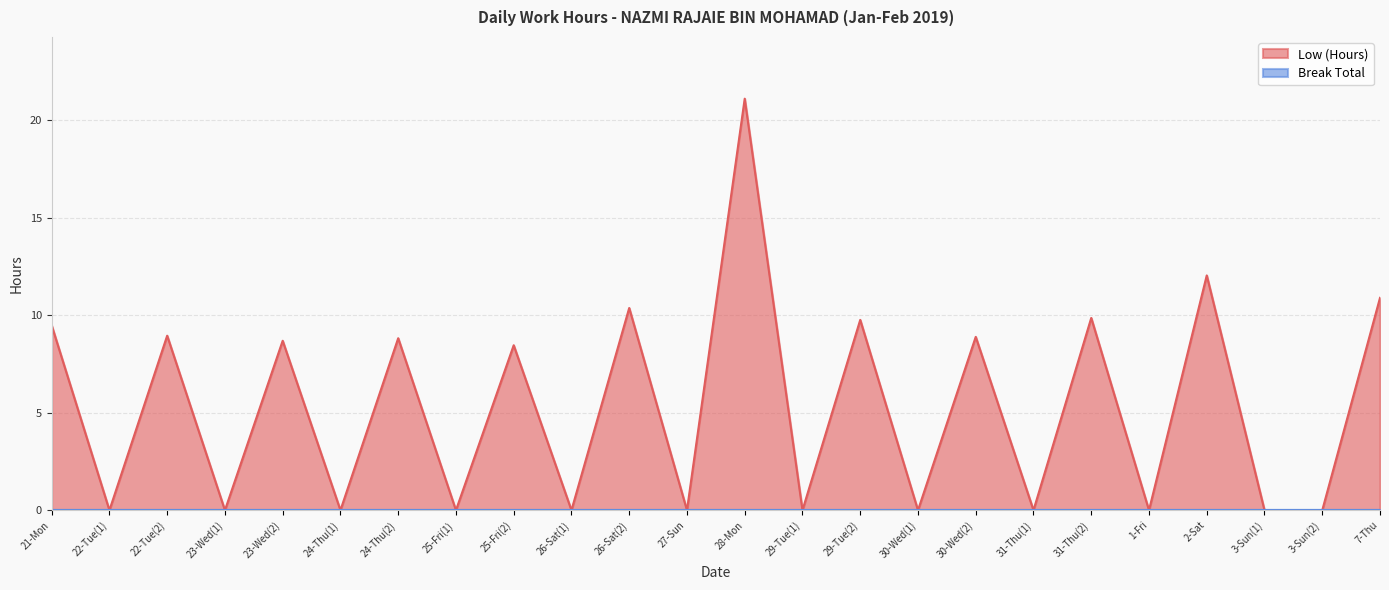

Where is the first local minimum?

22-Tue(1)